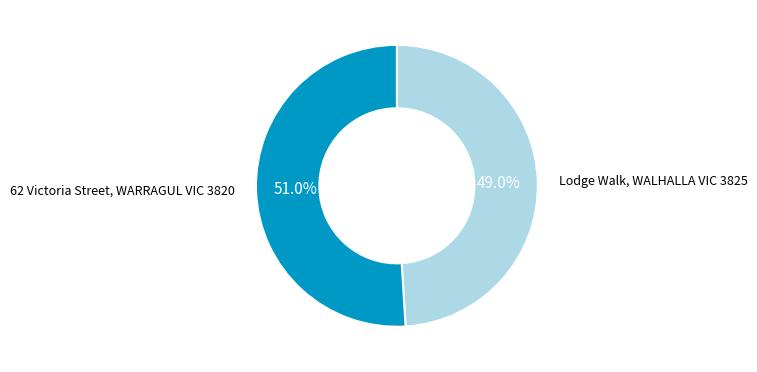

Is there any slice that represents more than half of the pie?

Yes